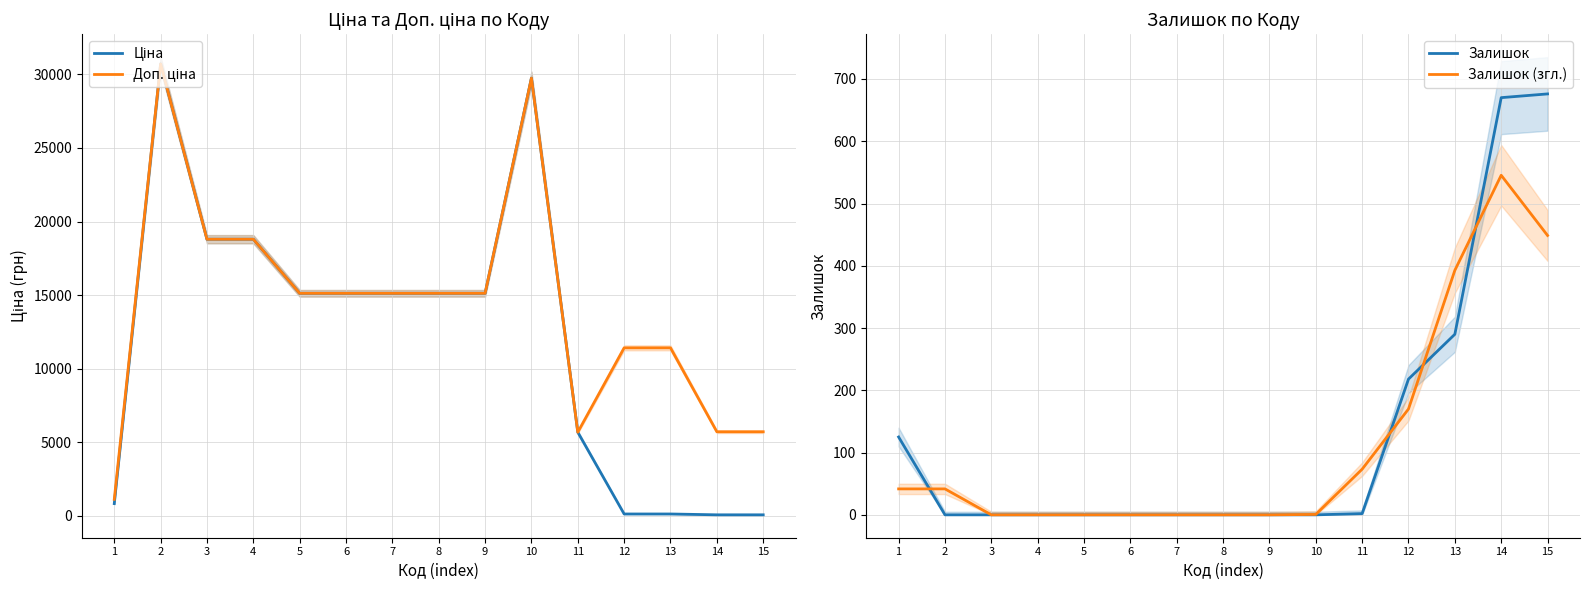

Where is Ціна nearest to the value 15387?

5